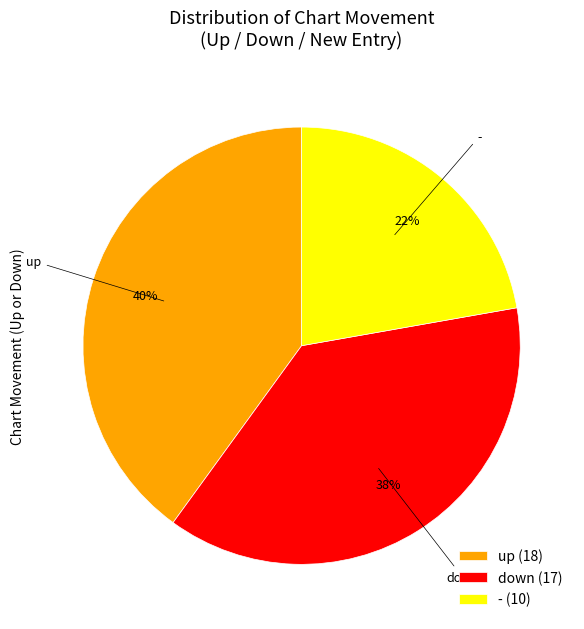

Count the number of slices in the pie.

3